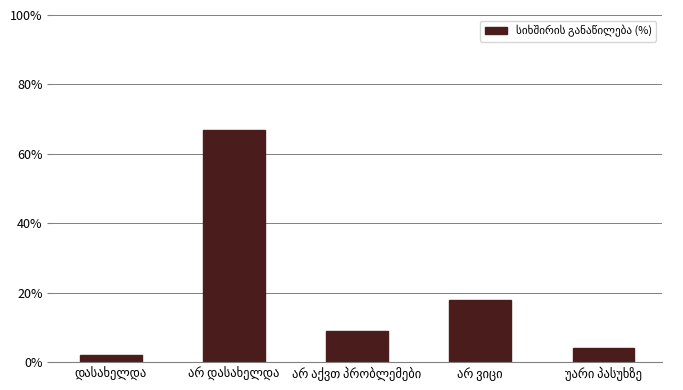

What is the sum of all values?

100